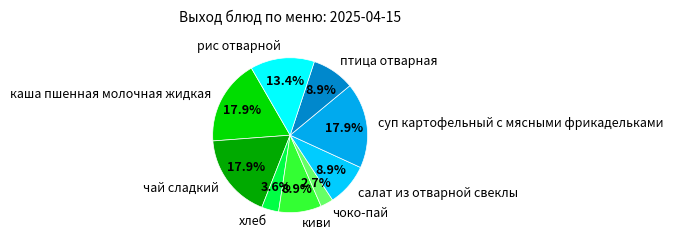

Which category has the smallest portion of the pie?

чоко-пай